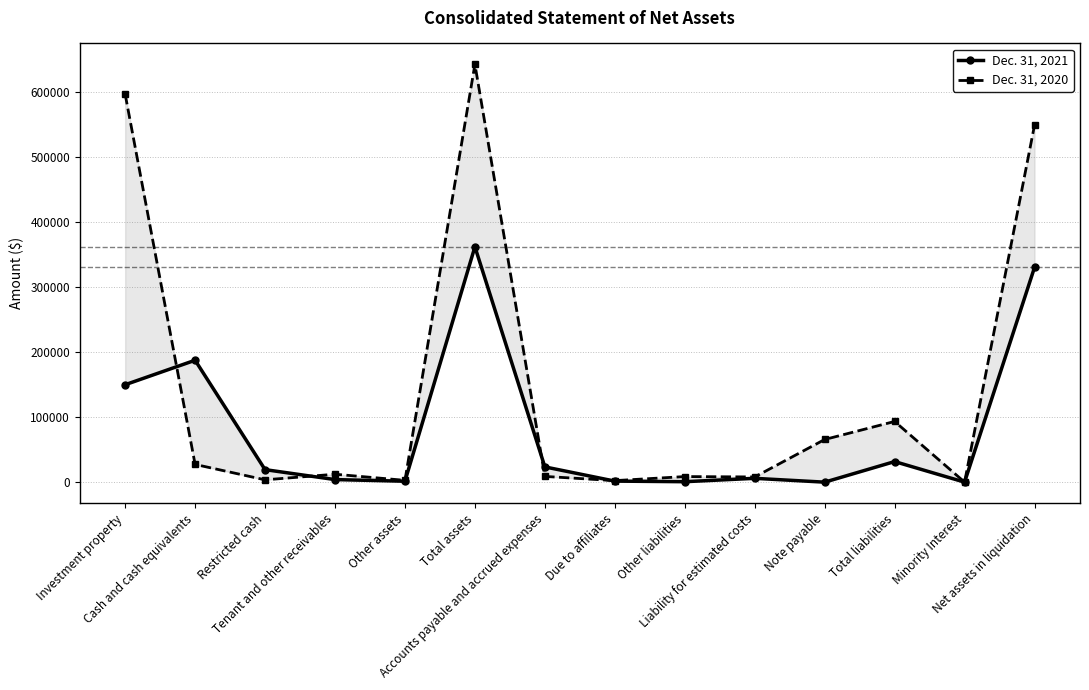

Reading left to right, what are all the values shown in this chart?

Dec. 31, 2021: Investment property=150000	Cash and cash equivalents=187661	Restricted cash=19281	Tenant and other receivables=3962	Other assets=1414	Total assets=362318	Accounts payable and accrued expenses=23484	Due to affiliates=1613	Other liabilities=690	Liability for estimated costs=5885	Note payable=0	Total liabilities=31672	Minority Interest=26	Net assets in liquidation=330620
Dec. 31, 2020: Investment property=597200	Cash and cash equivalents=27316	Restricted cash=3581	Tenant and other receivables=12219	Other assets=2802	Total assets=643188	Accounts payable and accrued expenses=8825	Due to affiliates=2348	Other liabilities=8587	Liability for estimated costs=8010	Note payable=65668	Total liabilities=93438	Minority Interest=44	Net assets in liquidation=549706